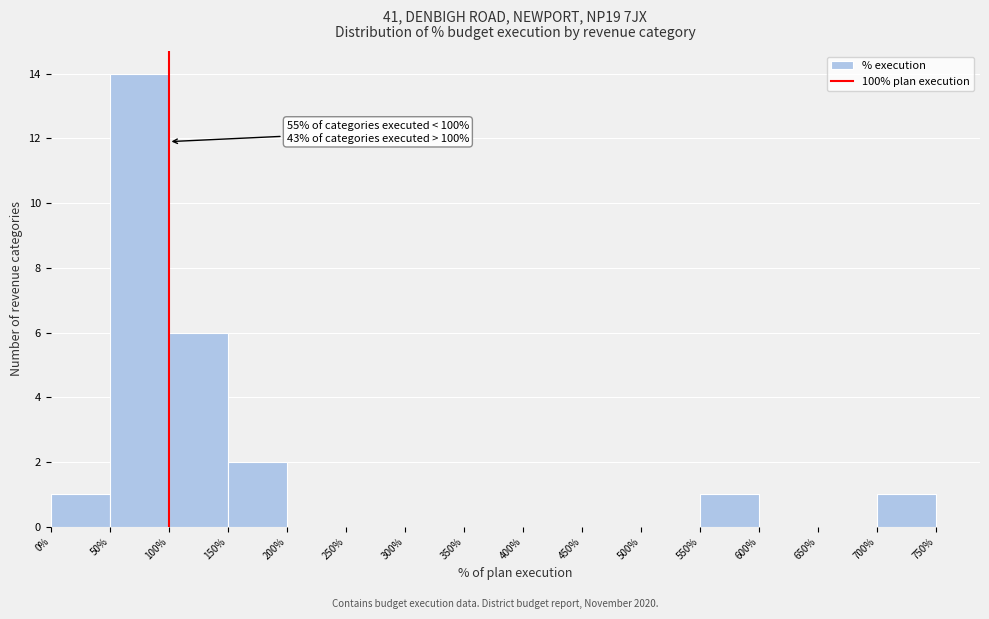

Over which range of the x-axis is the bar tallest?

50% to 100%